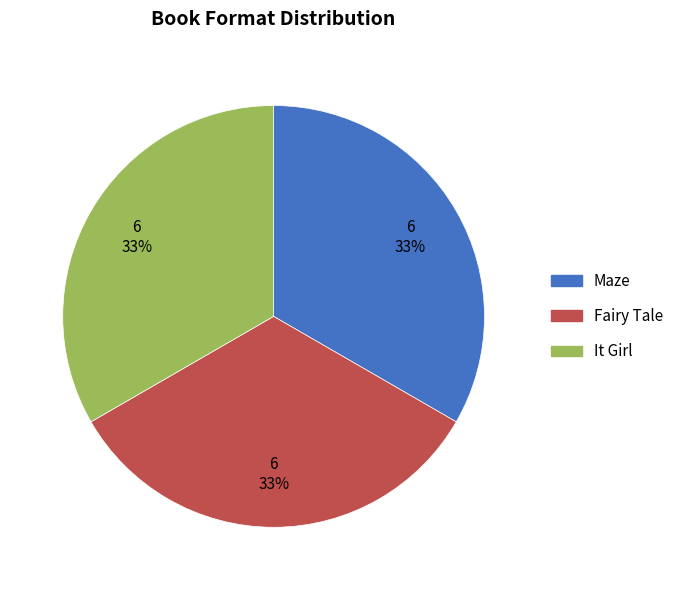

Is it true that It Girl is 40% of the pie?

False